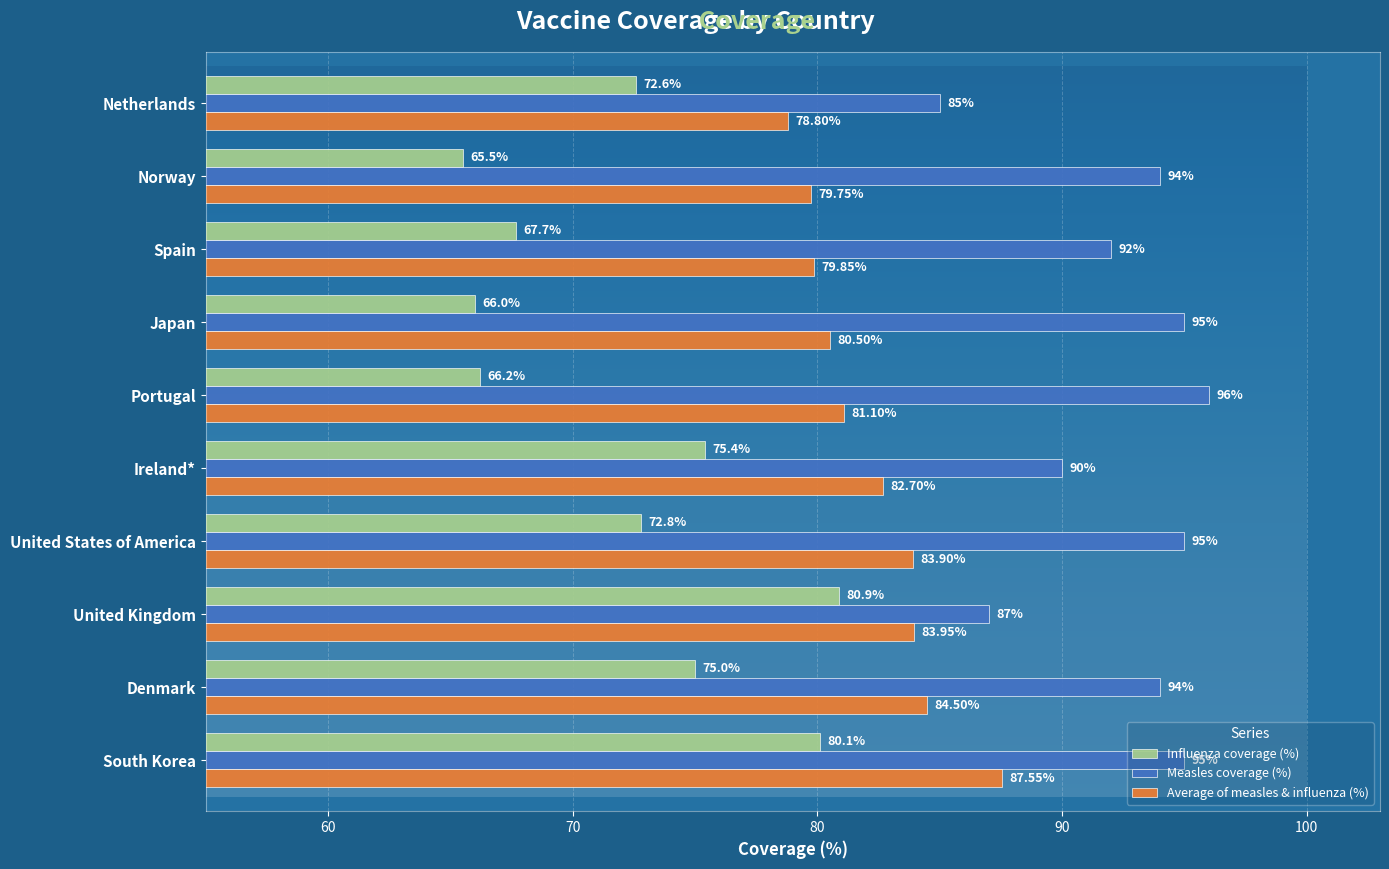

Which series has the largest range (max minus min)?

Influenza coverage (%)